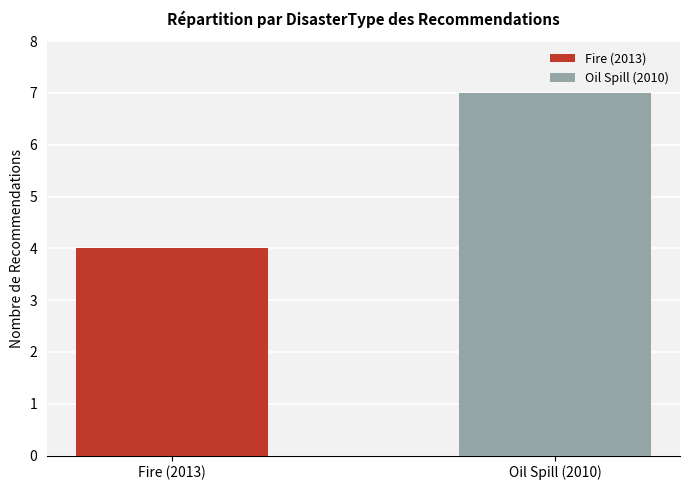

Which series has the widest spread of values?

Fire (2013)